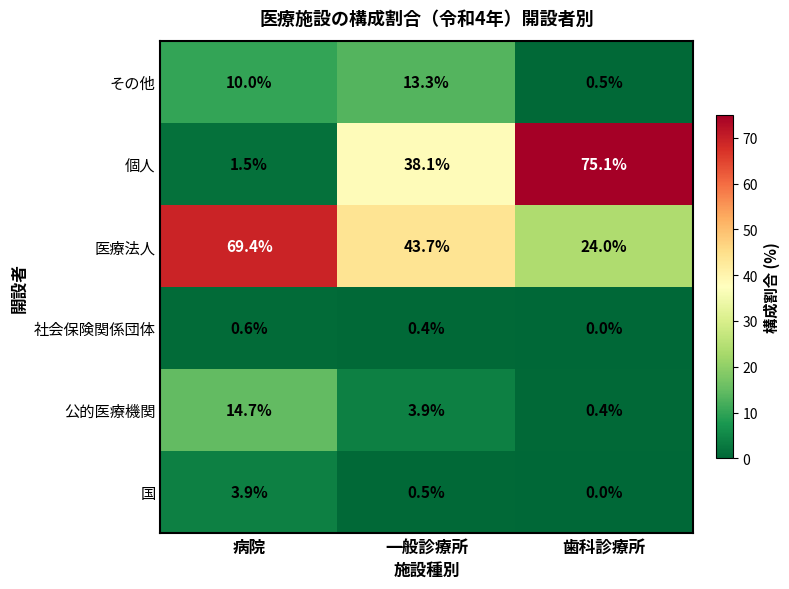

The value of 社会保険関係団体 at 歯科診療所 is 0.3. True or false?

False